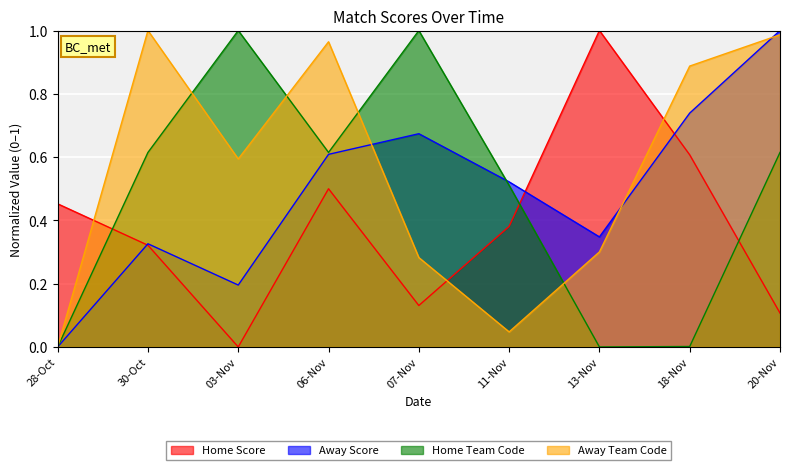

Count the number of categories in the chart.

9